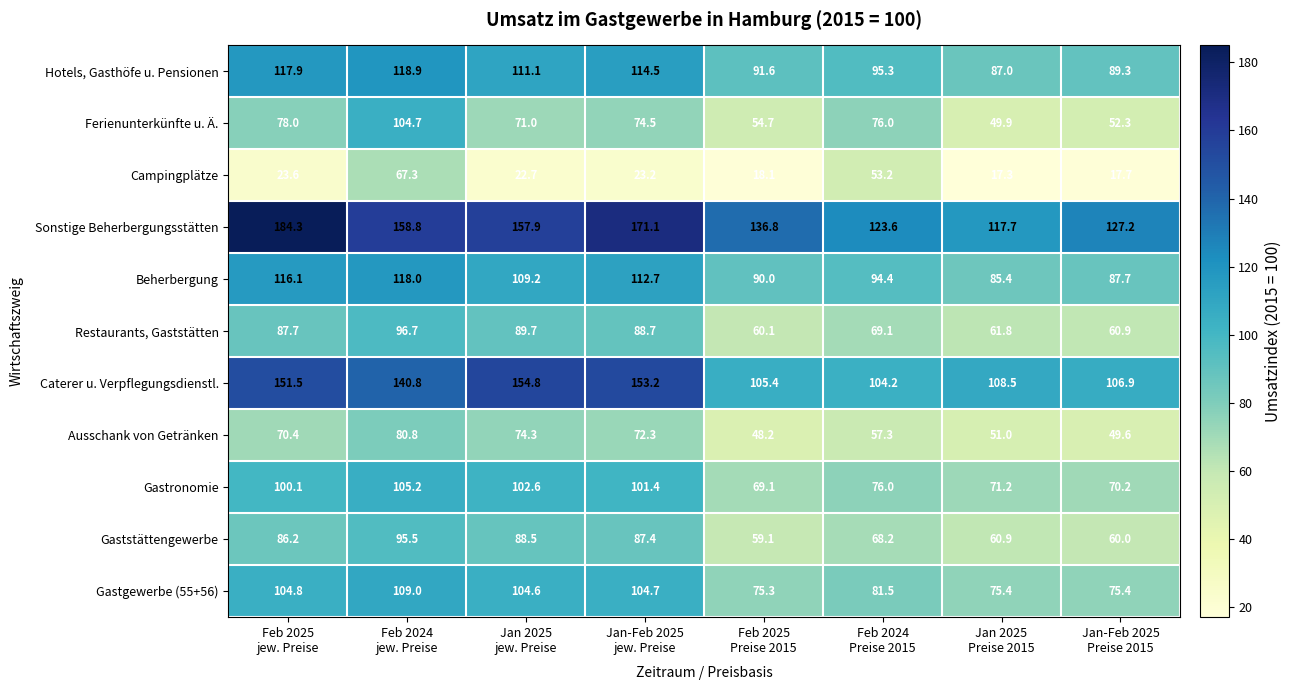

What is the maximum value for Caterer u. Verpflegungsdienstl.?

154.8